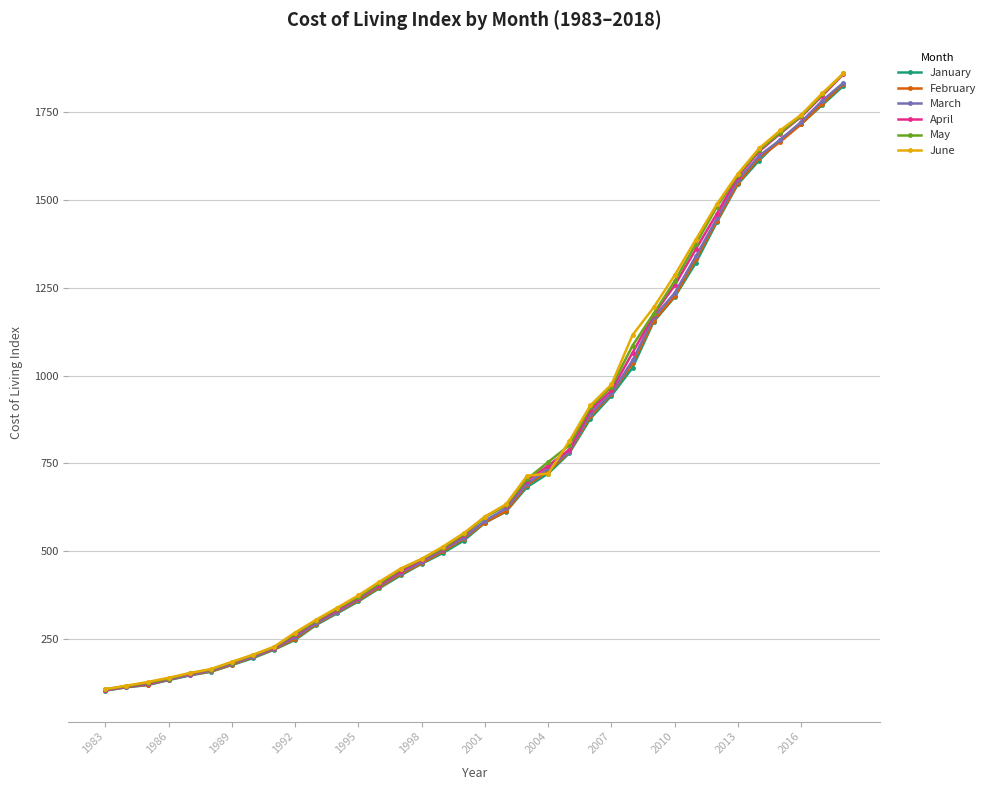

What is the maximum value for March?

1832.3